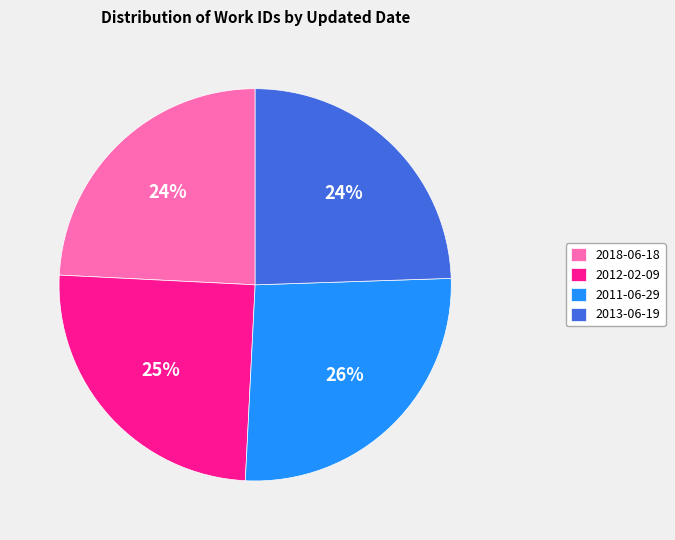

To the nearest percent, what portion does 2012-02-09 represent?

25%